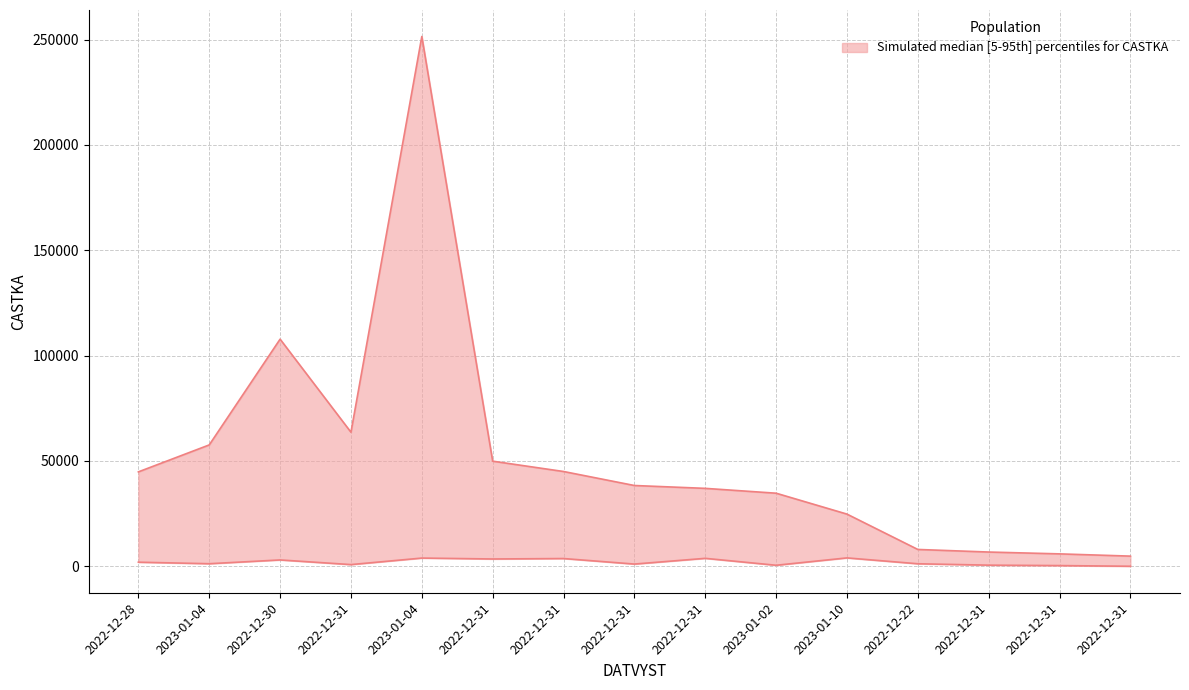

What is the minimum value for upper?

4840.0